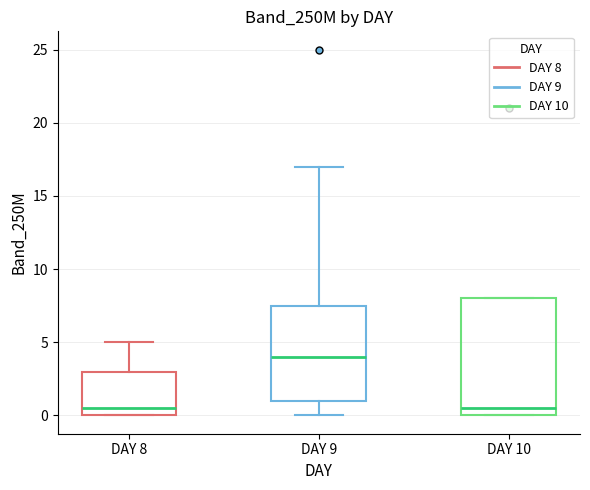

Reading left to right, transcribe this box plot: for each box, give where its median line is, the range the box spans, and where its two whiskers end, as read against the y-axis. The values are not printed on the chart, so give them approximately, as read against the axis.

DAY 8: median 0.5, box 0.0 to 3.0, whiskers 0.0 to 5.0
DAY 9: median 4.0, box 1.0 to 7.5, whiskers 0.0 to 17.0
DAY 10: median 0.5, box 0.0 to 8.0, whiskers 0.0 to 8.0